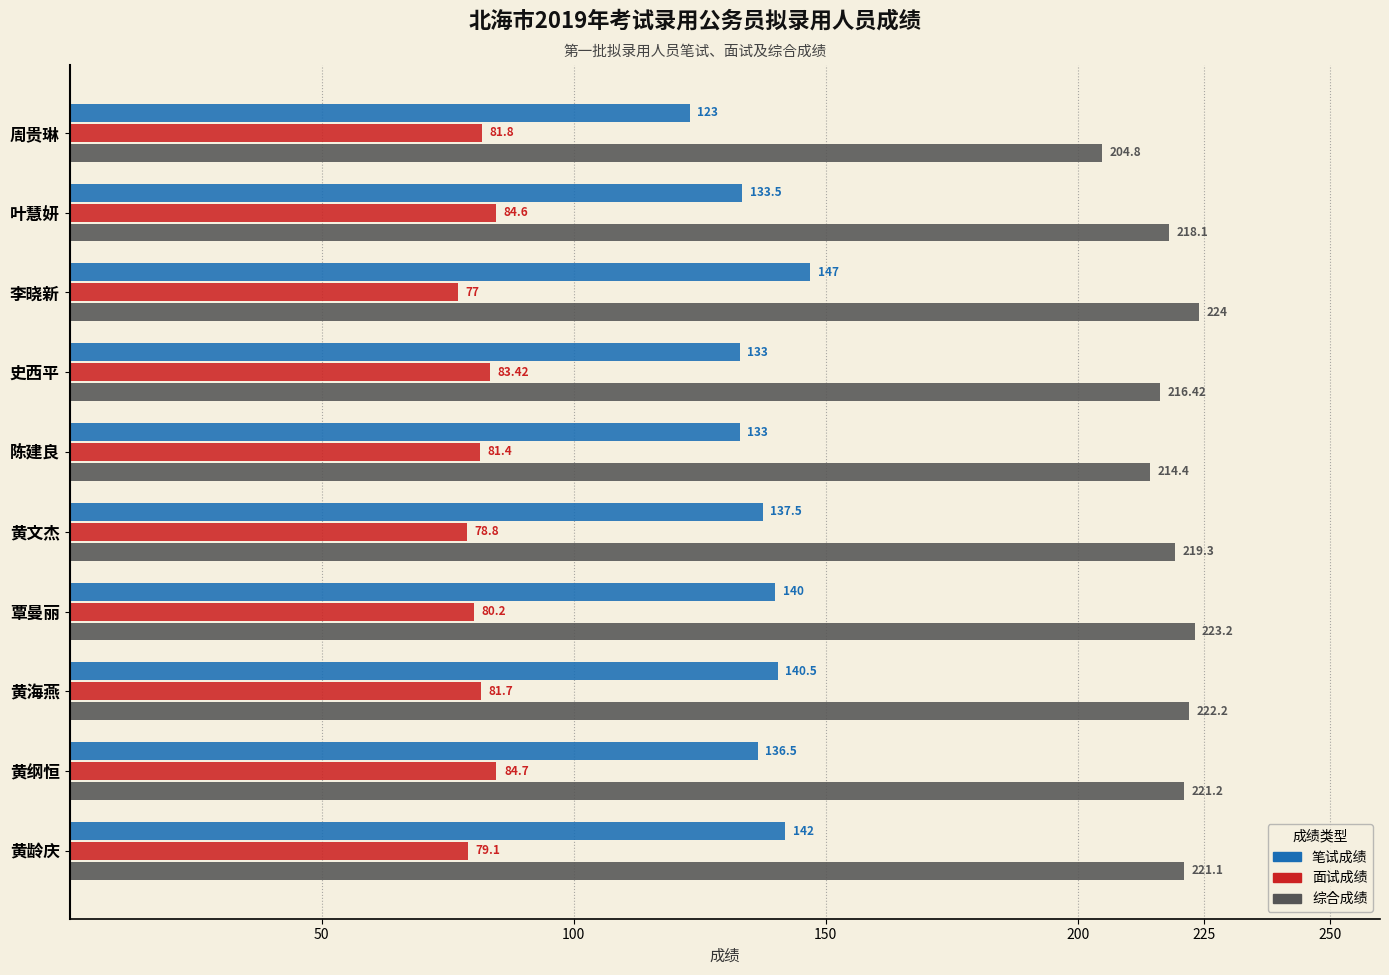

Where is 面试成绩 nearest to the value 80?

覃曼丽